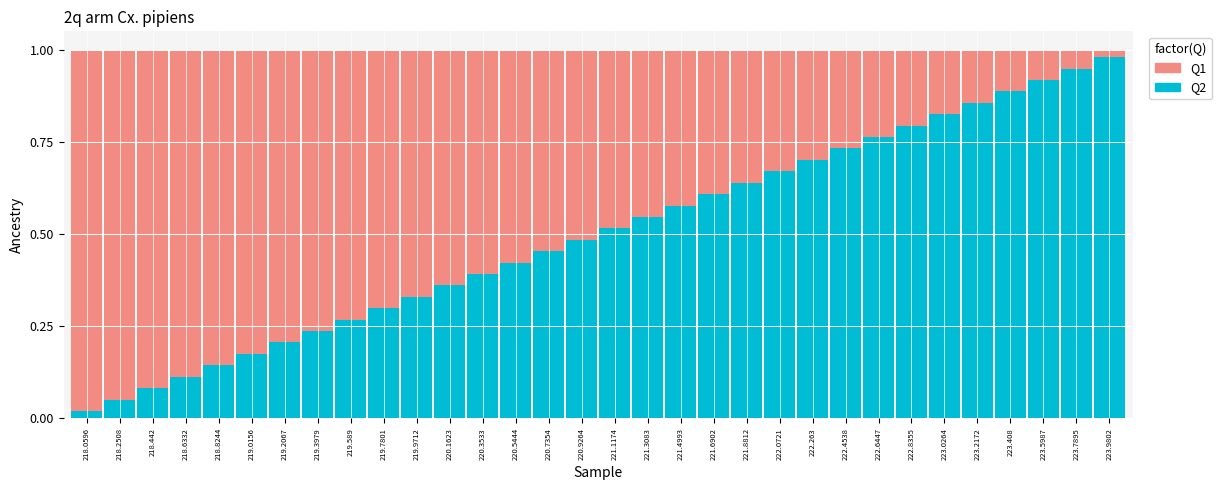

The value of Q2 at 219.2067 is 0.3. True or false?

False